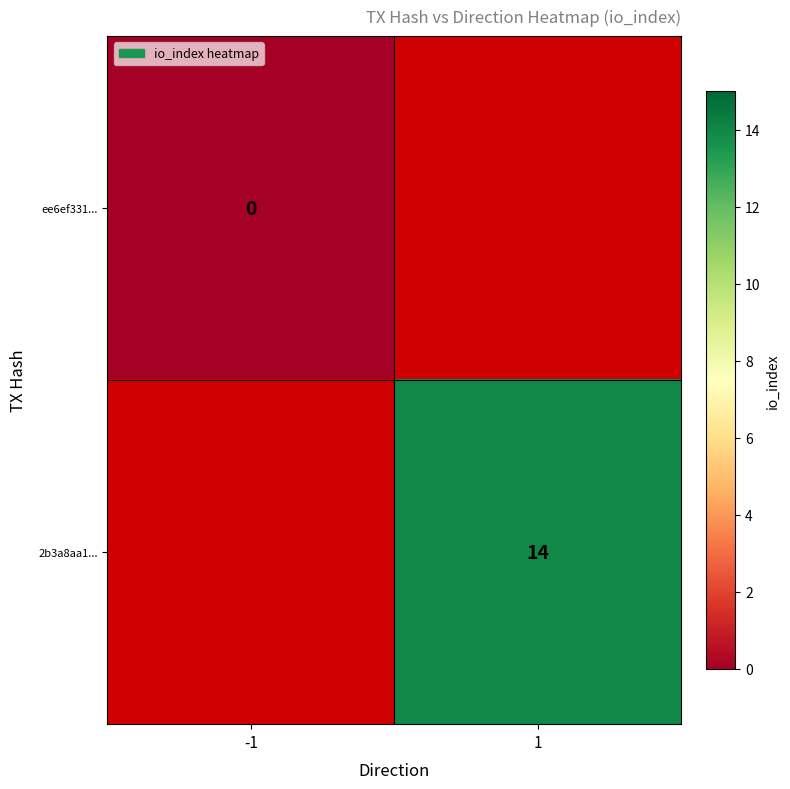

The 2b3a8aa1... series shows 14 at 1. True or false?

True